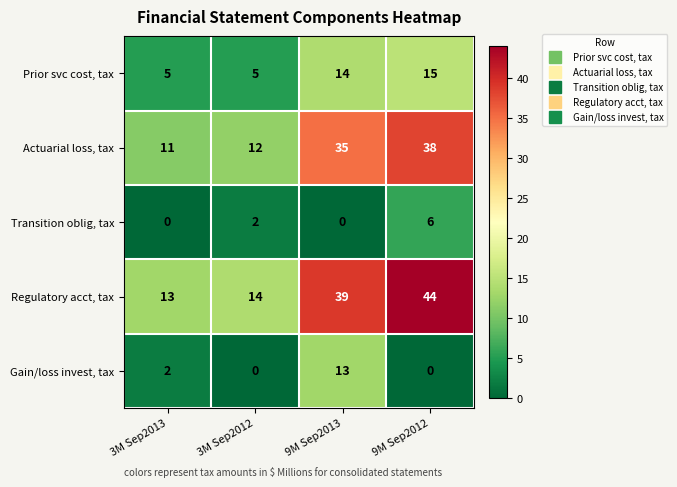

Is the value of Gain/loss invest, tax at 9M Sep2013 greater than the value of Prior svc cost, tax at 3M Sep2012?

Yes